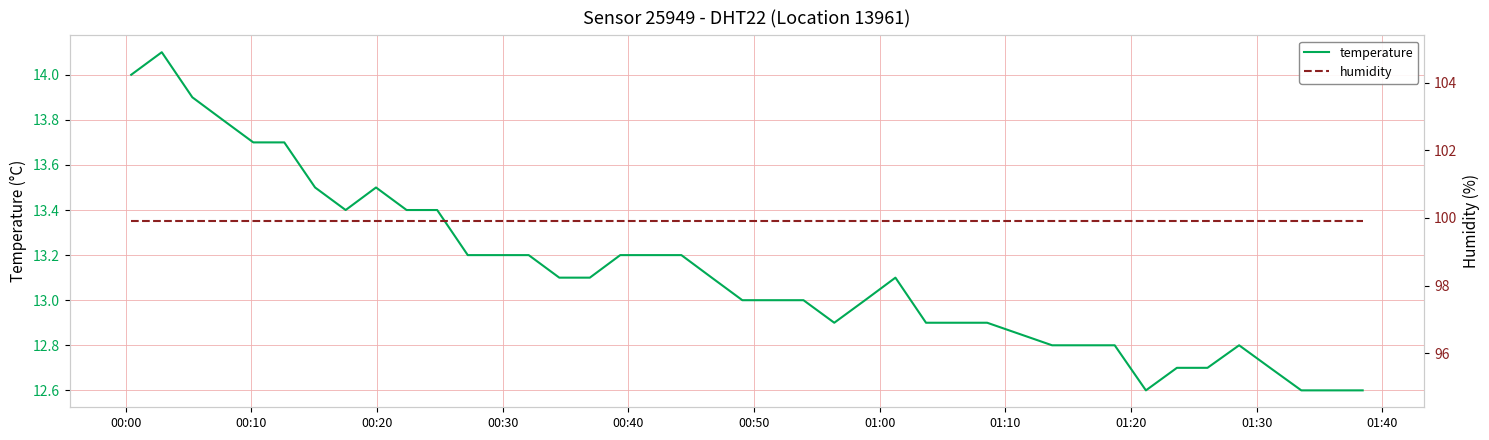

Reading right to left, transcribe all the data shown in this chart.

temperature: 12.6	12.6	12.6	12.7	12.8	12.7	12.7	12.6	12.8	12.8	12.8	12.9	12.9	12.9	13.1	13.0	12.9	13.0	13.0	13.0	13.1	13.2	13.2	13.2	13.1	13.1	13.2	13.2	13.2	13.4	13.4	13.5	13.4	13.5	13.7	13.7	13.8	13.9	14.1	14.0
humidity: 99.9	99.9	99.9	99.9	99.9	99.9	99.9	99.9	99.9	99.9	99.9	99.9	99.9	99.9	99.9	99.9	99.9	99.9	99.9	99.9	99.9	99.9	99.9	99.9	99.9	99.9	99.9	99.9	99.9	99.9	99.9	99.9	99.9	99.9	99.9	99.9	99.9	99.9	99.9	99.9